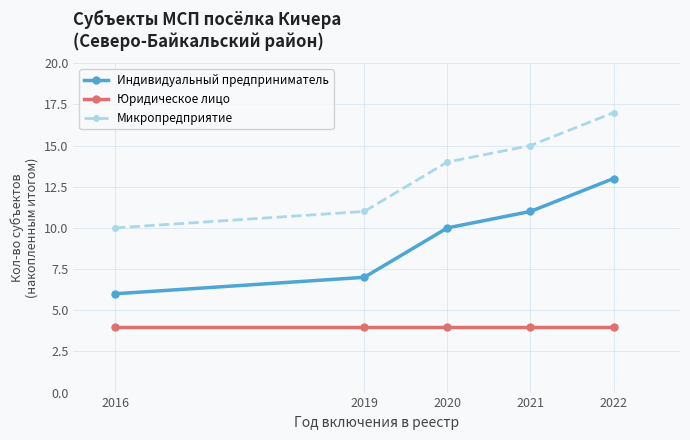

Rank the categories by Индивидуальный предприниматель value from lowest to highest.

2016, 2019, 2020, 2021, 2022